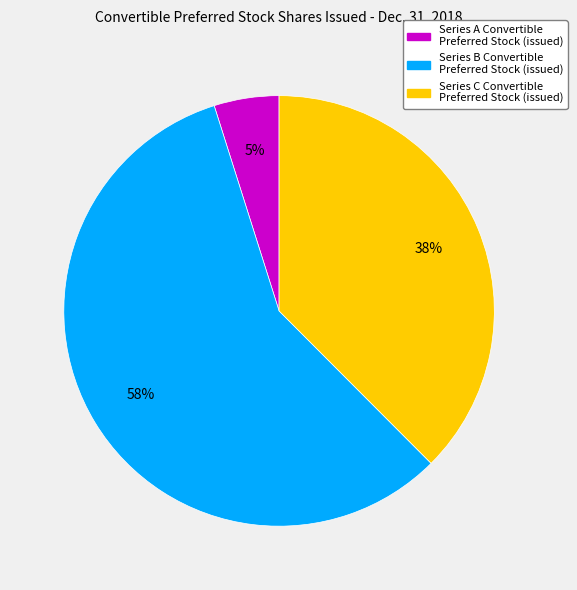

What percentage is the Series A Convertible Preferred Stock (issued) slice, to the nearest percent?

5%